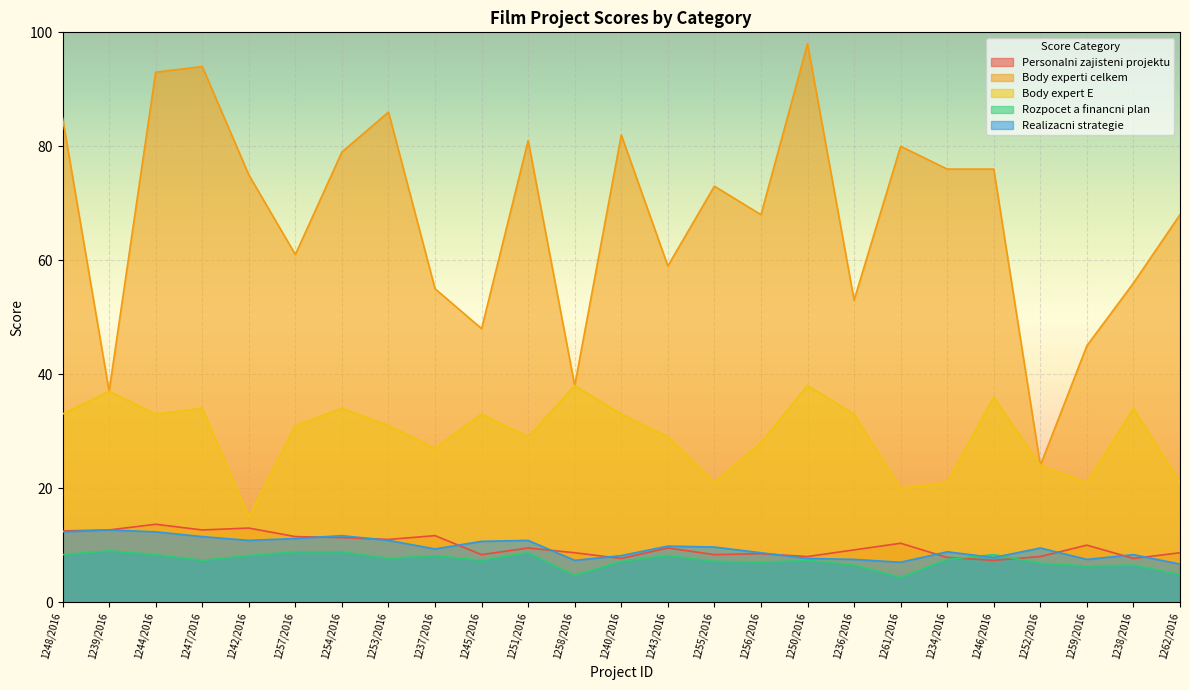

How many lines are shown in the chart?

5